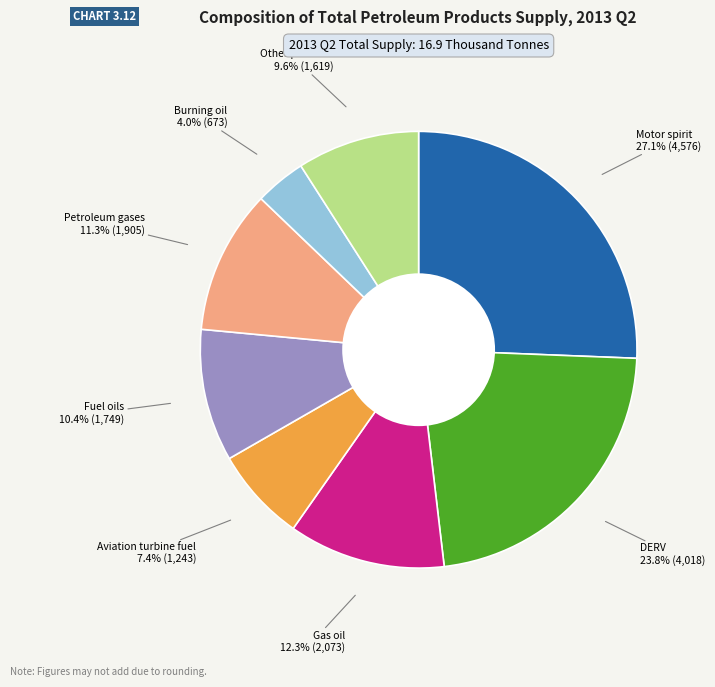

True or false: DERV accounts for 37% of the total.

False